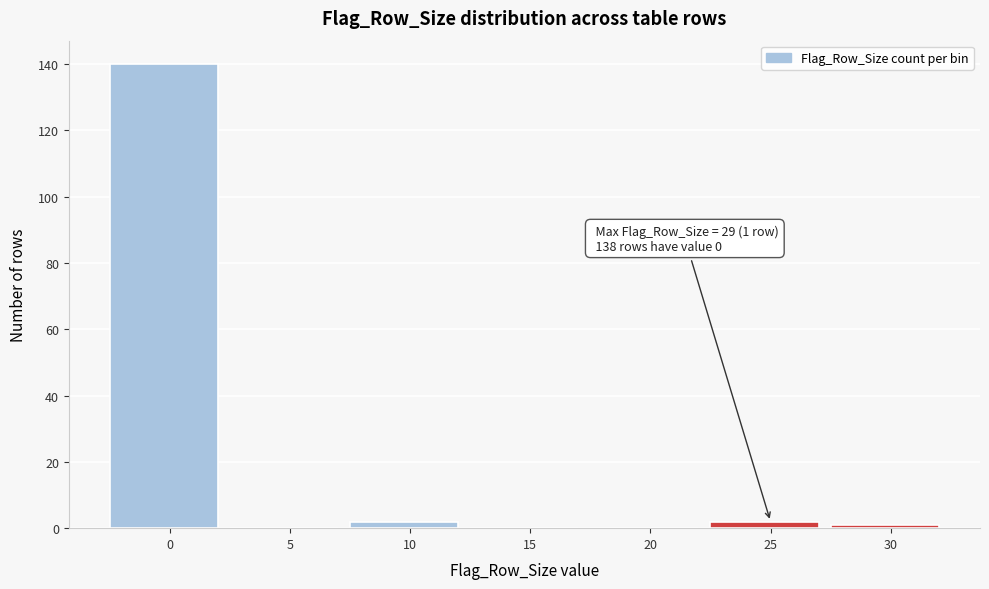

Reading left to right, extract all data points from this chart.

0=140	5=0	10=2	15=0	20=0	25=2	30=1